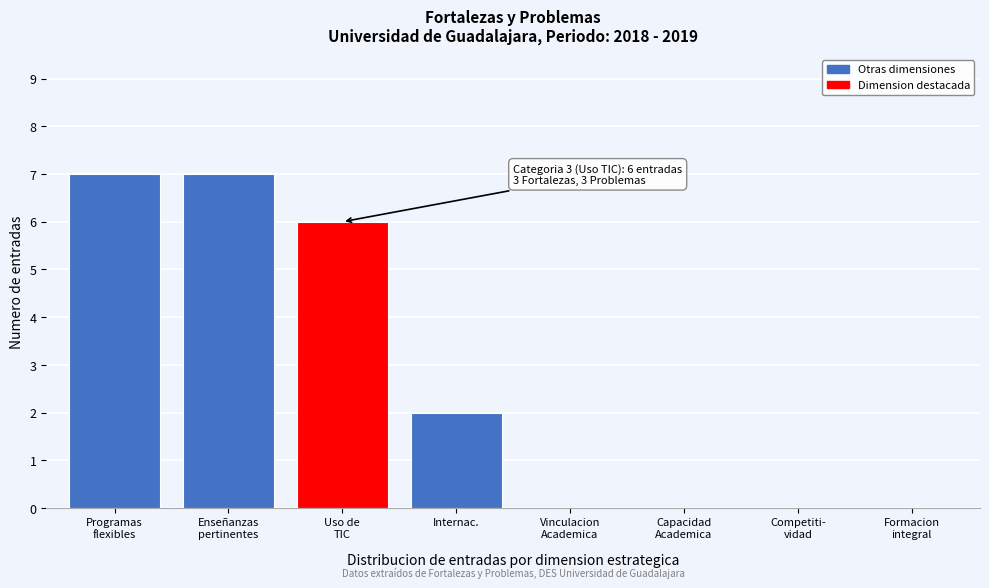

Where is the data nearest to the value 3?

Internac.